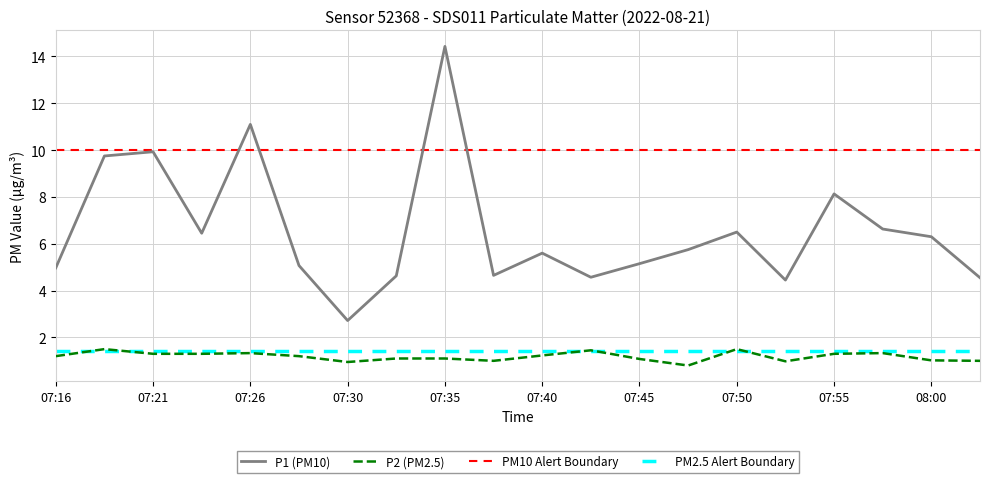

What is the label of the 13th point from the left?

07:45